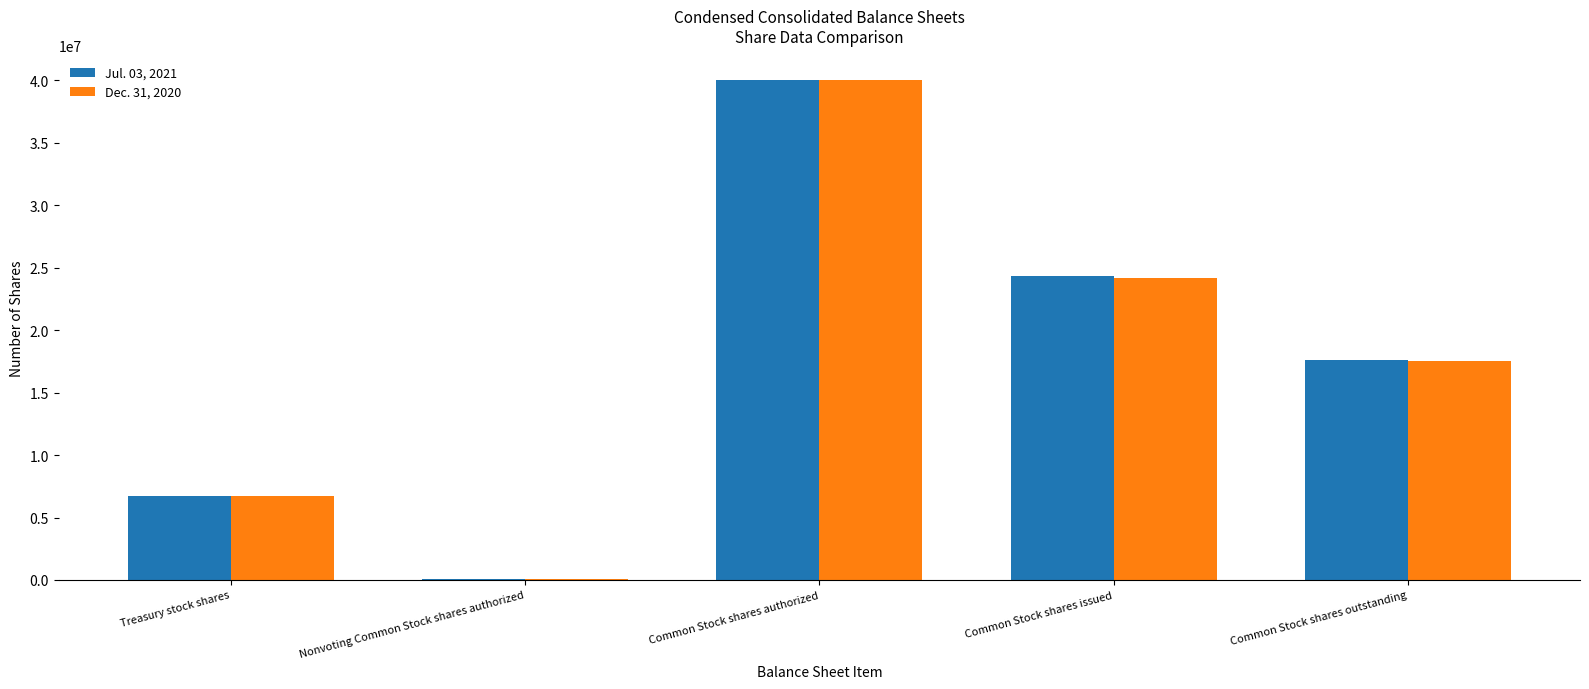

What is the total value across all series at Treasury stock shares?

13419796